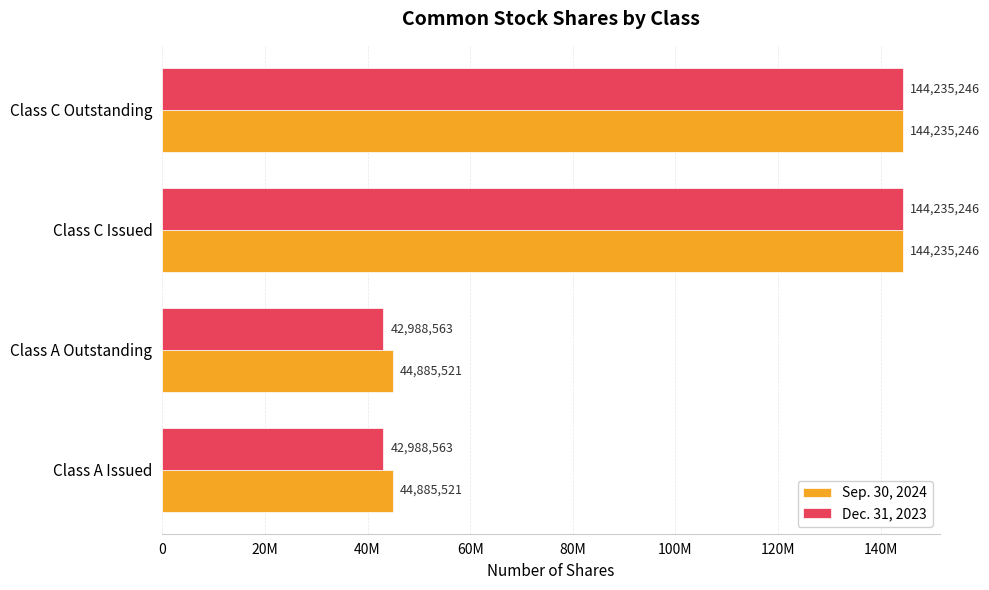

What are all the series names shown in the legend?

Sep. 30, 2024, Dec. 31, 2023